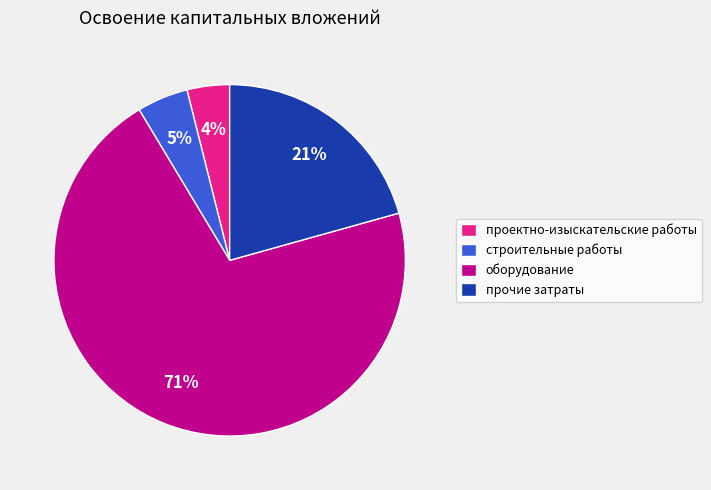

Combined, do проектно-изыскательские работы and прочие затраты account for over 50%?

No